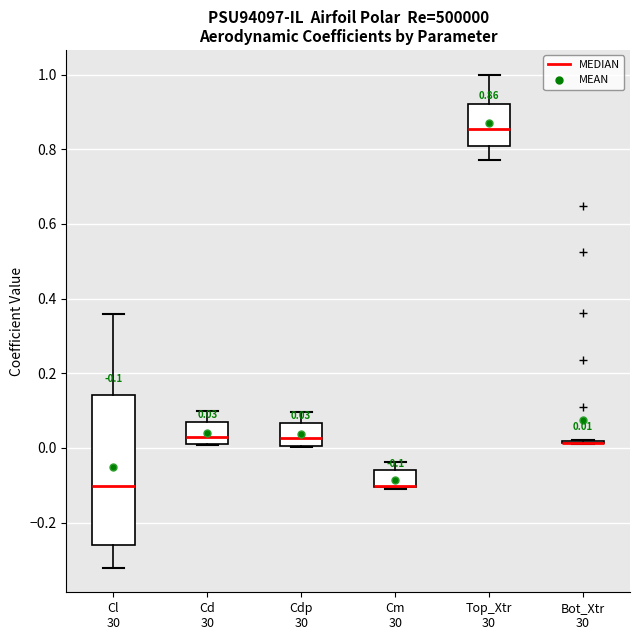

Comparing the boxes themselves (not the whiskers), which one is the tallest?

Cl 30